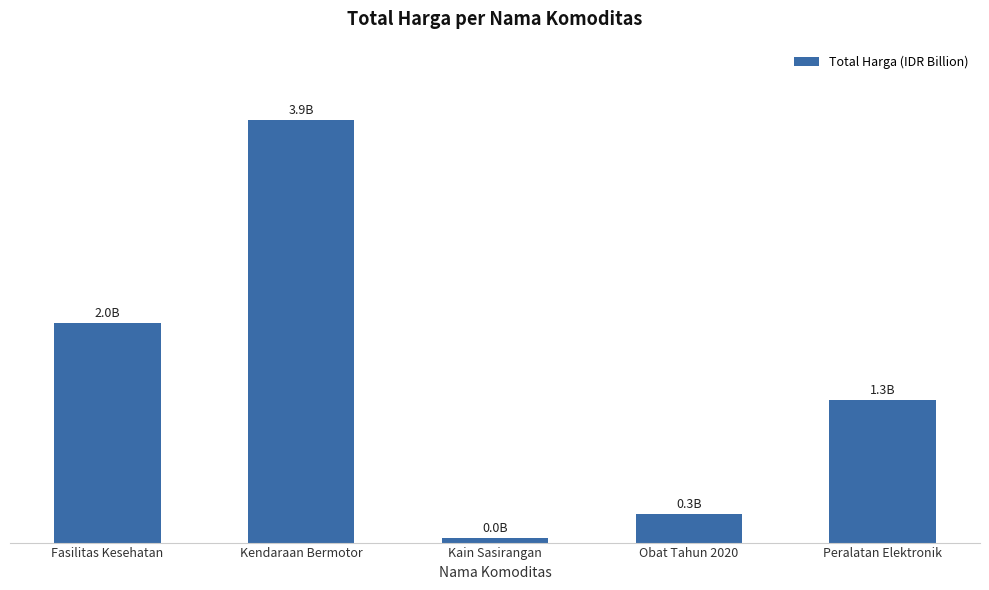

Are the bars horizontal?

No